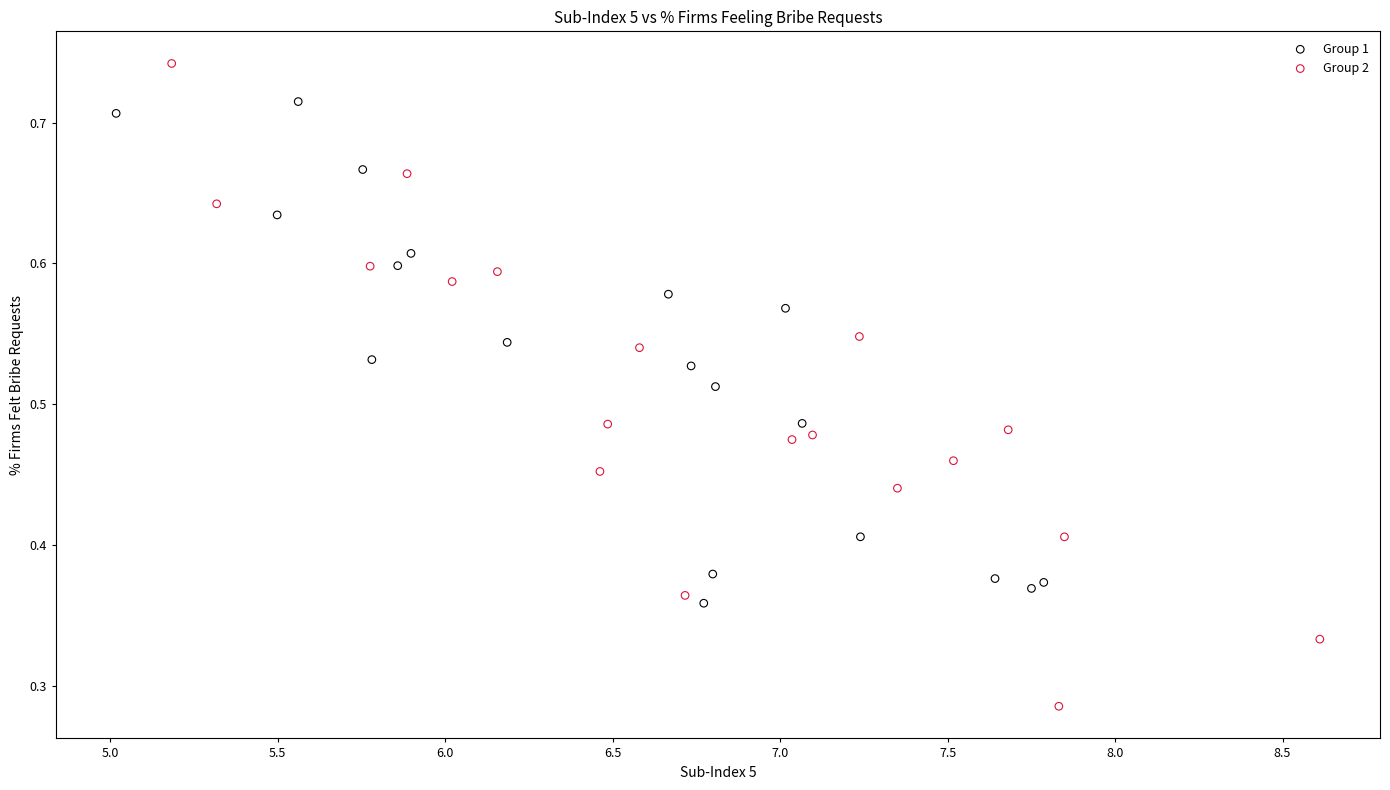

Which series contains the highest Y value?

Group 2